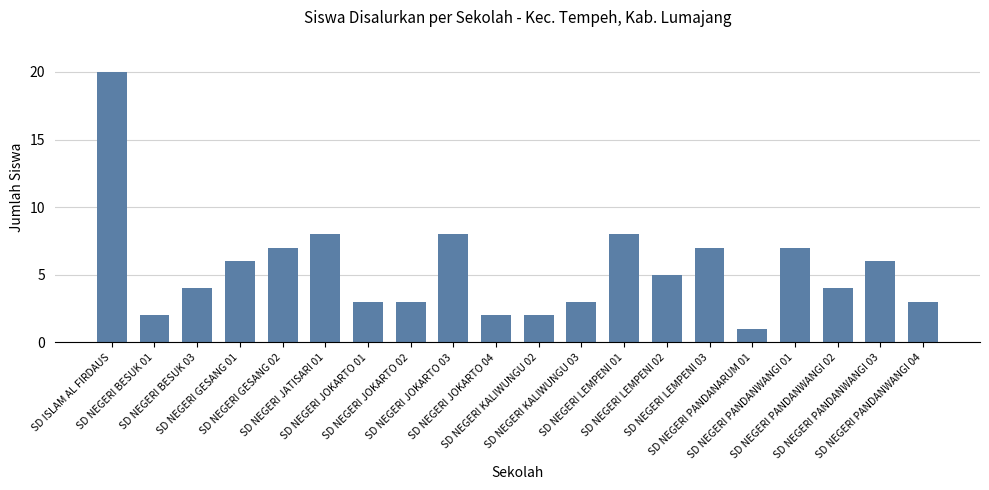

What is the label of the 16th bar from the right?

SD NEGERI GESANG 02